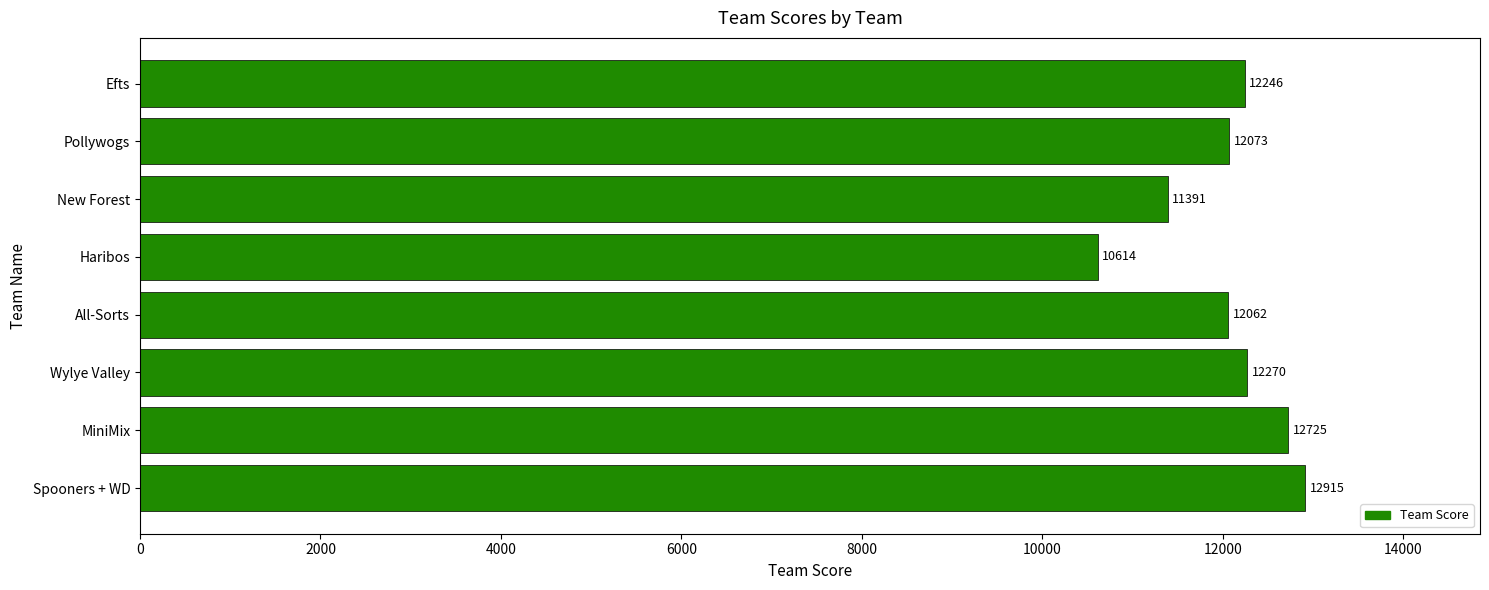

What is the smallest value displayed?

10614